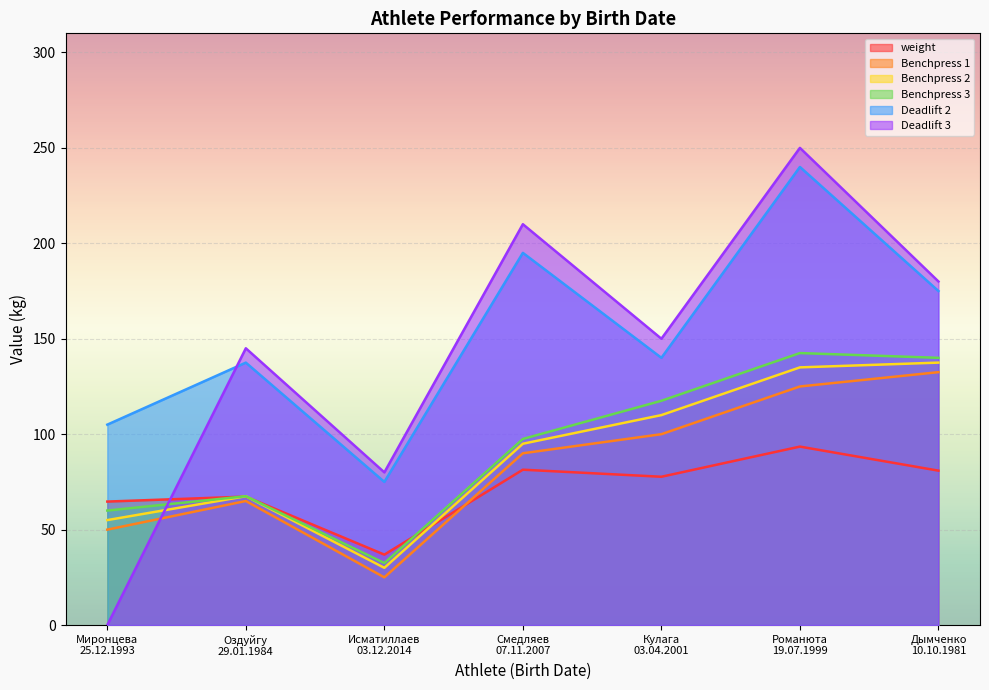

At which category does Deadlift 3 reach its first local peak?

Оздуйгу
29.01.1984